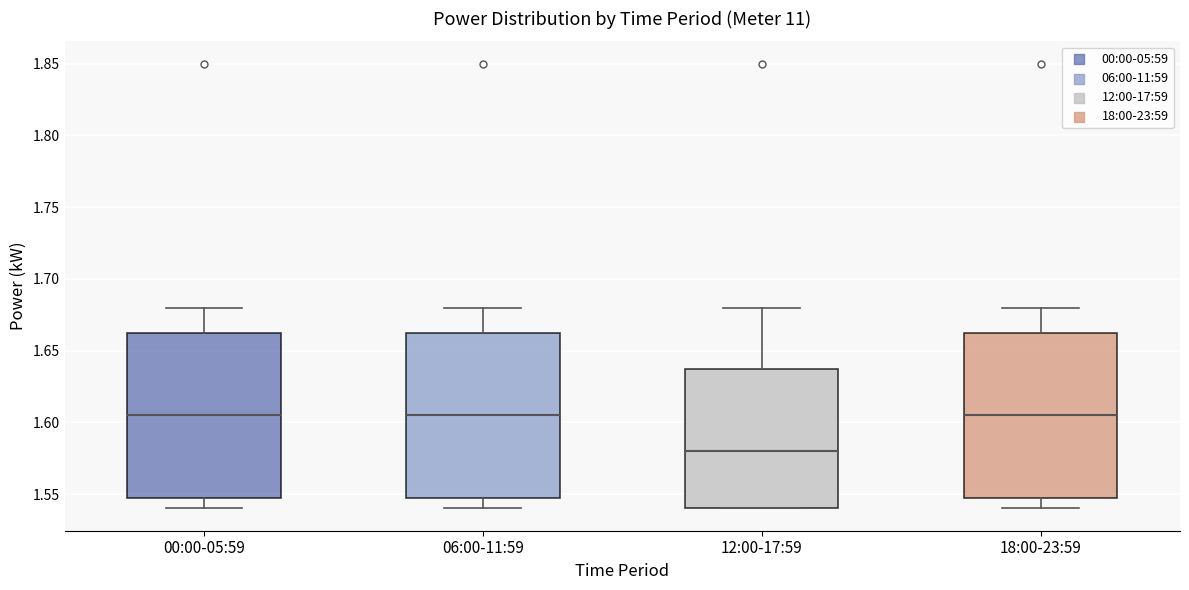

Reading left to right, read every box against the y-axis: the position of its median line, the range the box covers, and the ends of its whiskers. The values are not printed on the chart, so give them approximately, as read against the axis.

00:00-05:59: median 1.605, box 1.550 to 1.665, whiskers 1.540 to 1.680
06:00-11:59: median 1.605, box 1.550 to 1.665, whiskers 1.540 to 1.680
12:00-17:59: median 1.580, box 1.540 to 1.640, whiskers 1.540 to 1.680
18:00-23:59: median 1.605, box 1.550 to 1.665, whiskers 1.540 to 1.680